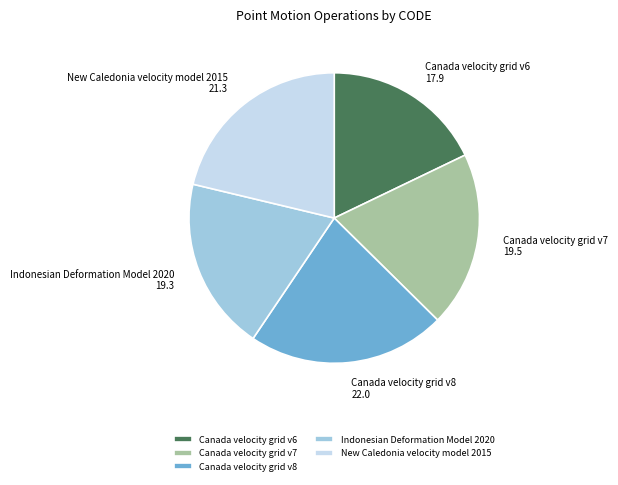

Count the number of slices in the pie.

5